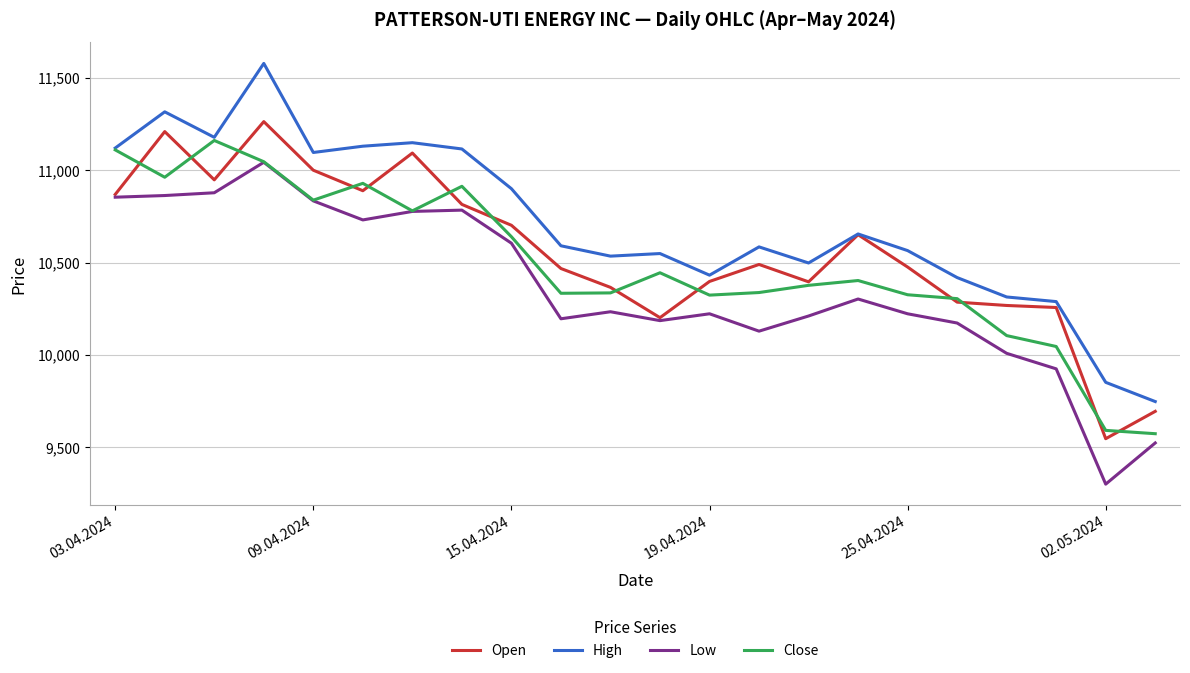

What is the minimum value for Close?

9574